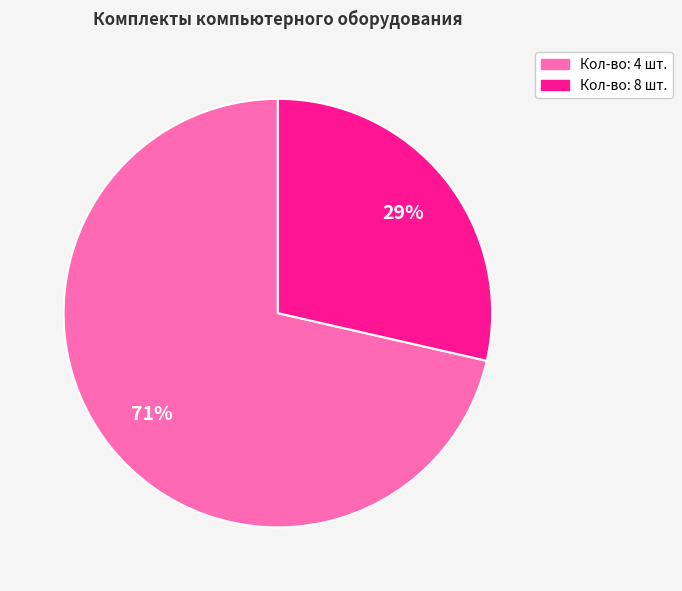

To the nearest percent, what is the average slice percentage?

50%